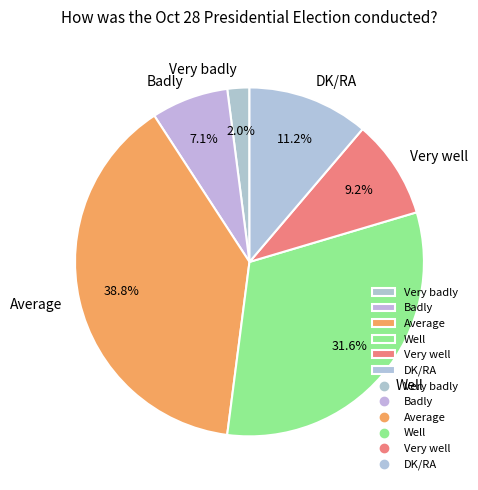

True or false: Very badly accounts for 2% of the total.

True